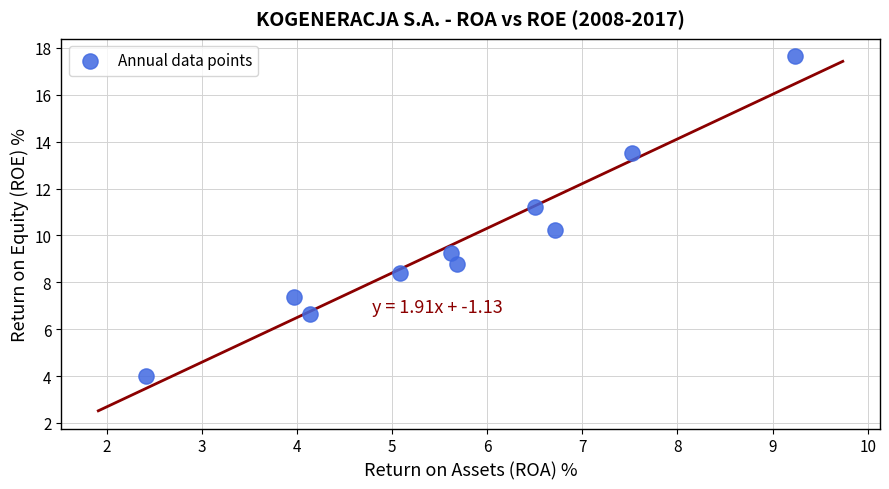

What is the average X value?

5.7